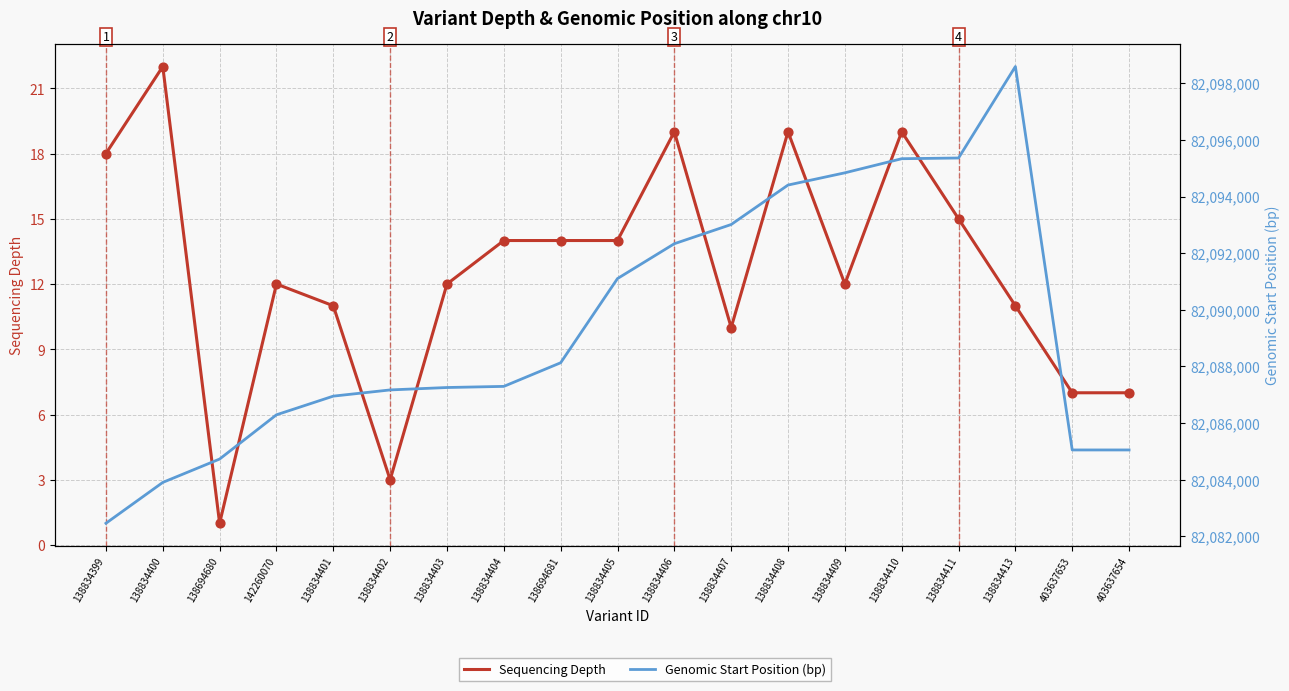

What are all the series names shown in the legend?

Sequencing Depth, Genomic Start Position (bp)